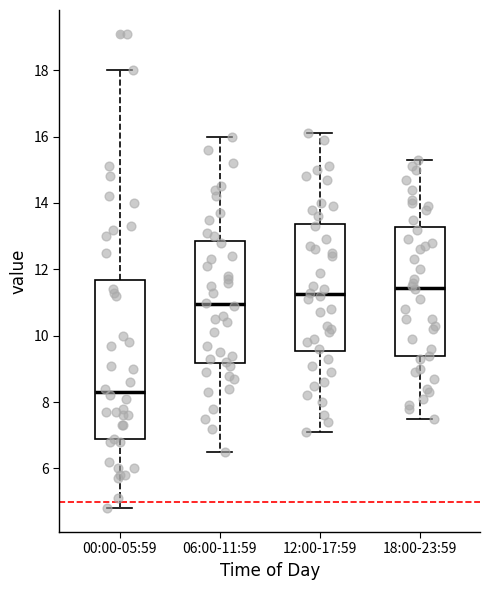

Where is the upper edge of the box for 06:00-11:59 on the y-axis? The values are not printed on the chart, so give them approximately, as read against the axis.

12.8